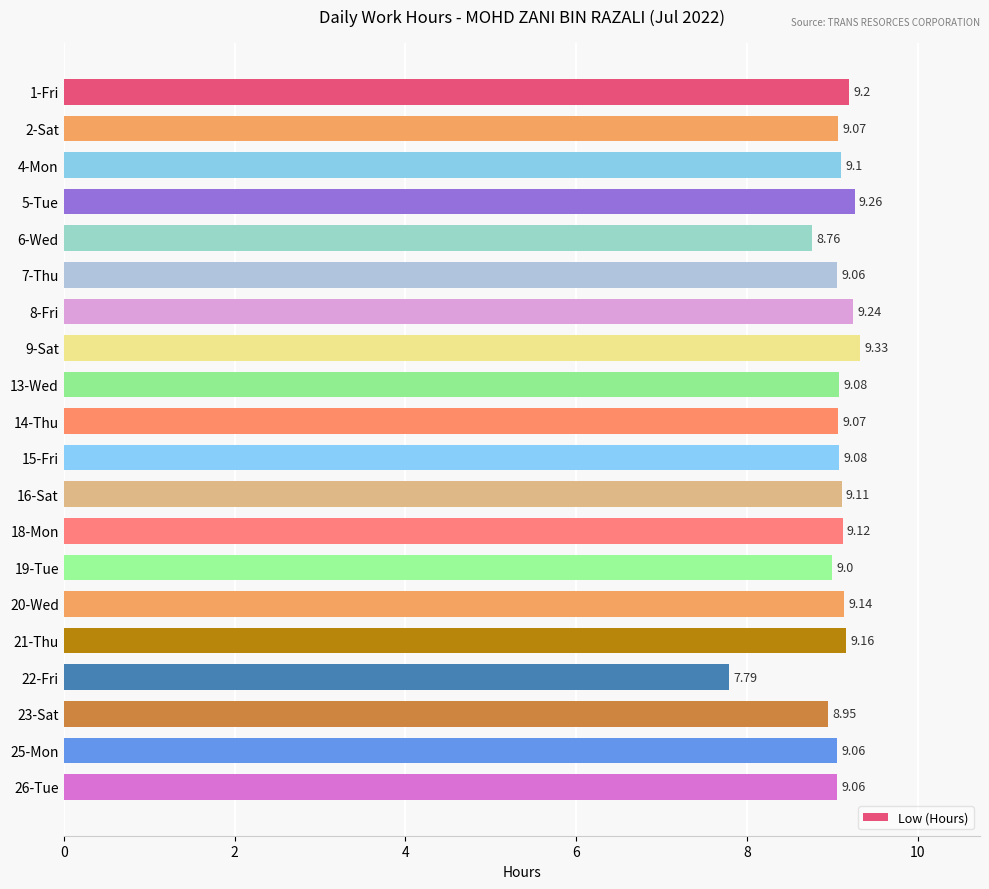

What is the difference between the maximum and minimum values?

1.5